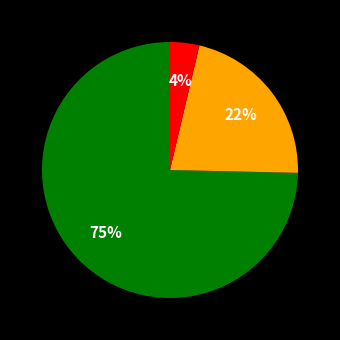

Is there a majority slice in this chart?

Yes